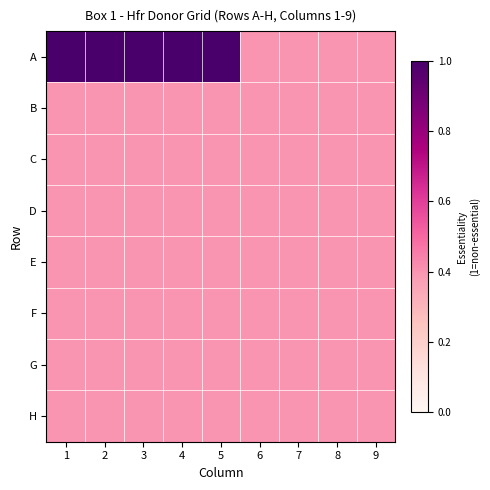

Which category has the highest value across all series?

1